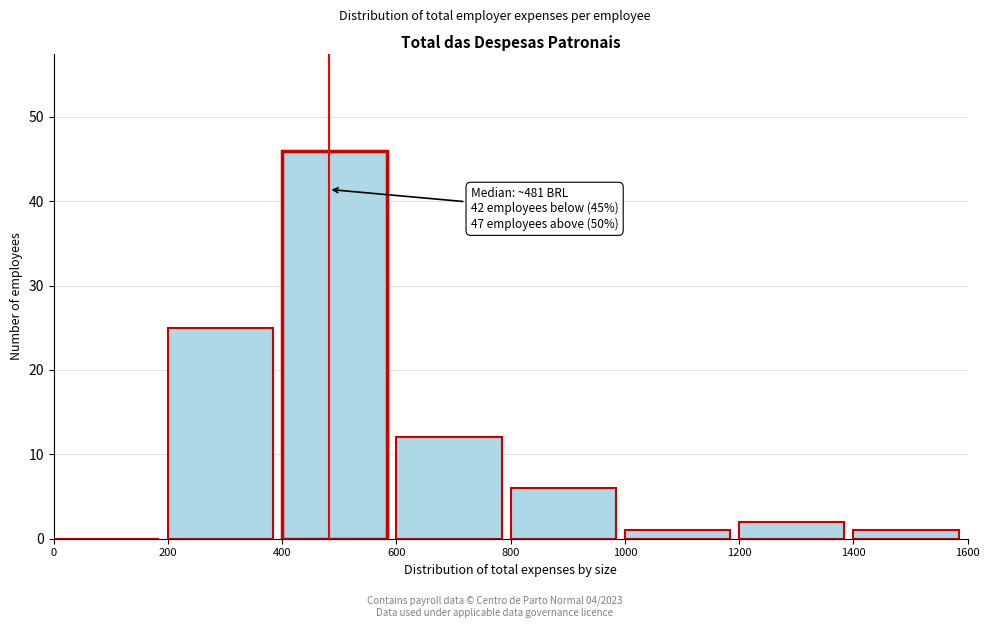

Which range on the x-axis has the tallest bar?

400 to 600